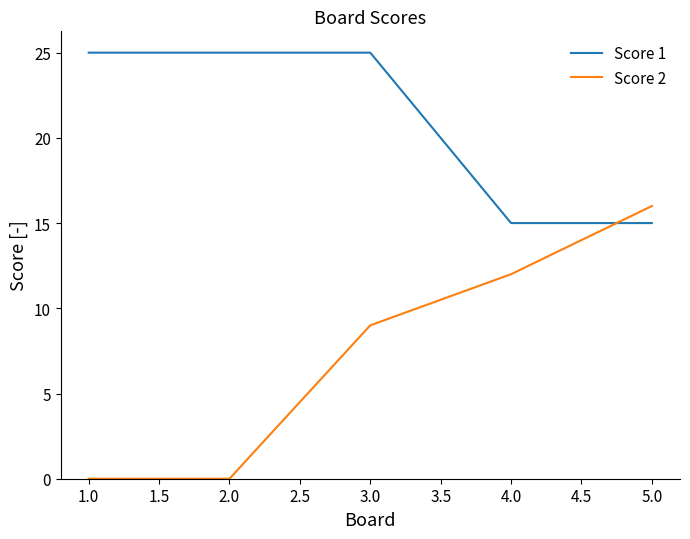

At which category is the sum across all series the highest?

3.0